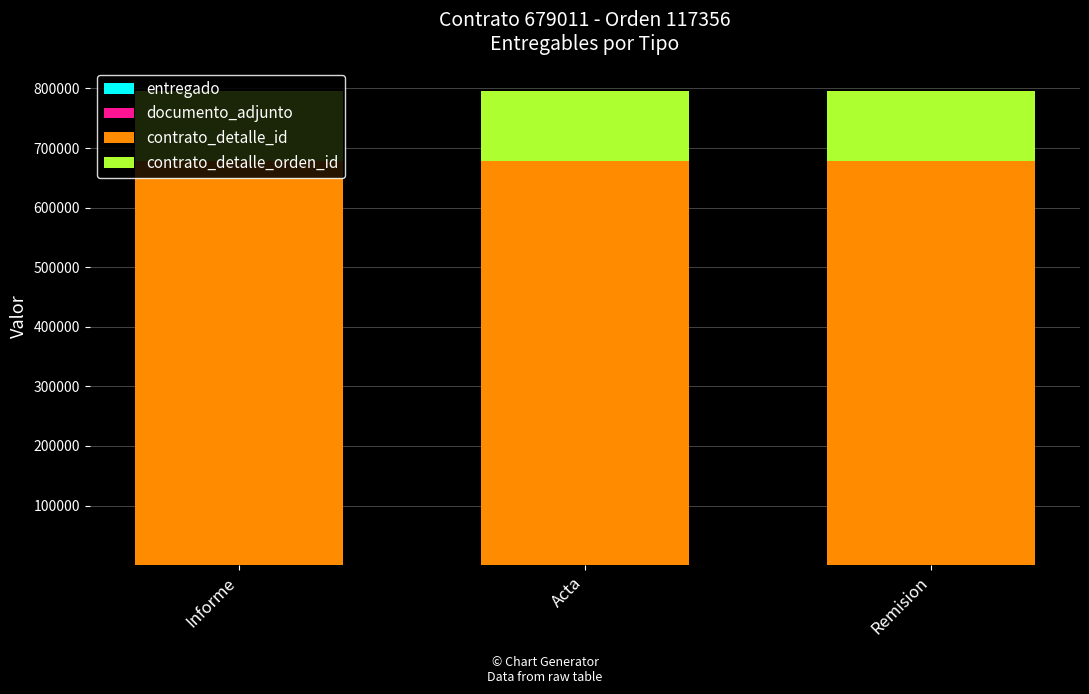

At Acta, list the series in order from largest to smallest.

contrato_detalle_id, contrato_detalle_orden_id, entregado, documento_adjunto